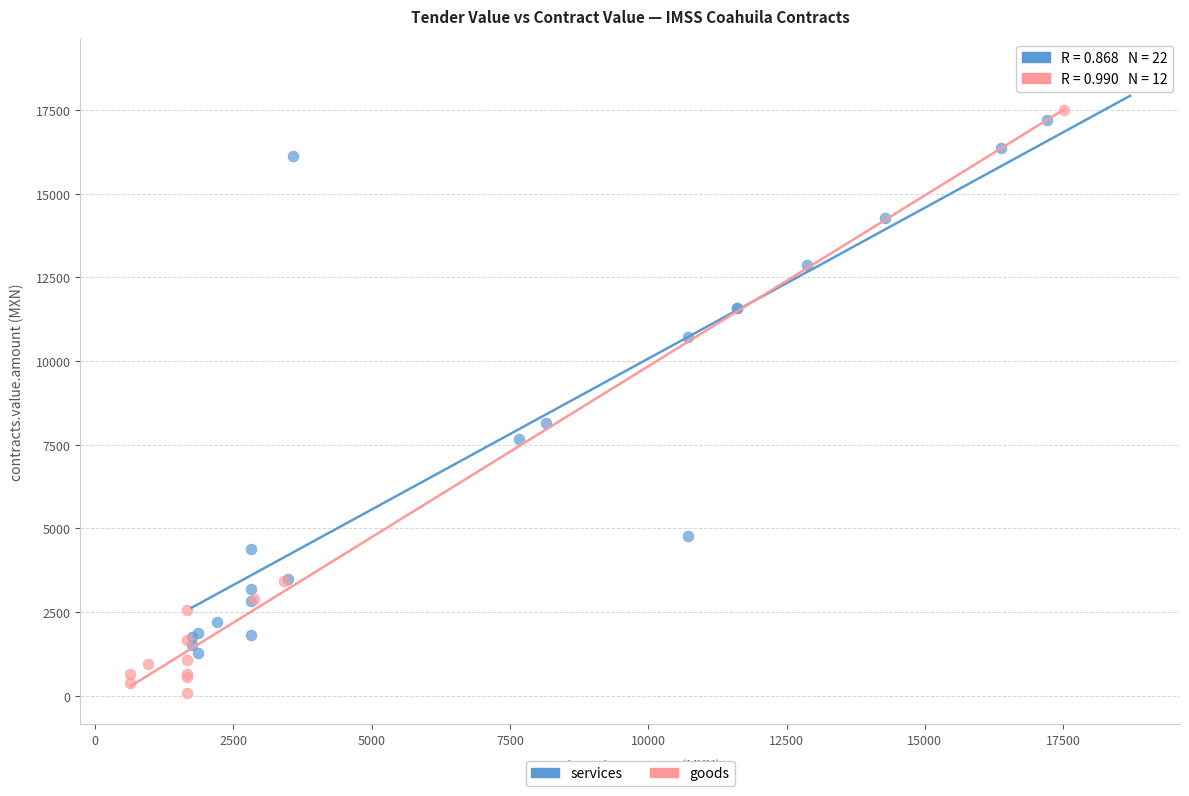

Which series reaches the minimum Y coordinate?

goods